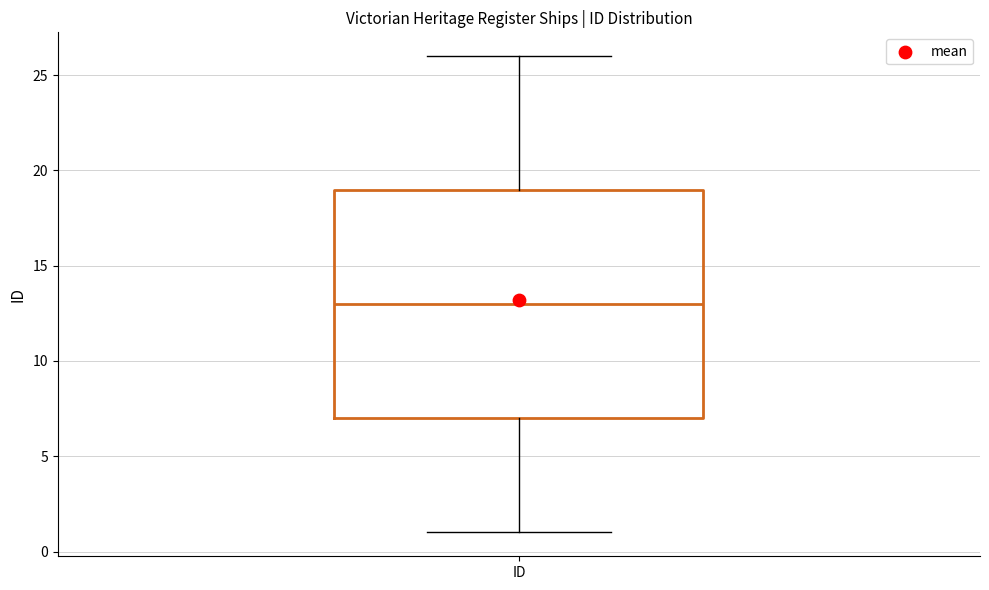

Transcribe this box plot: give where the median line is, the range the box spans, and where the two whiskers end, as read against the y-axis. The values are not printed on the chart, so give them approximately, as read against the axis.

median 13, box 7 to 19, whiskers 1 to 26